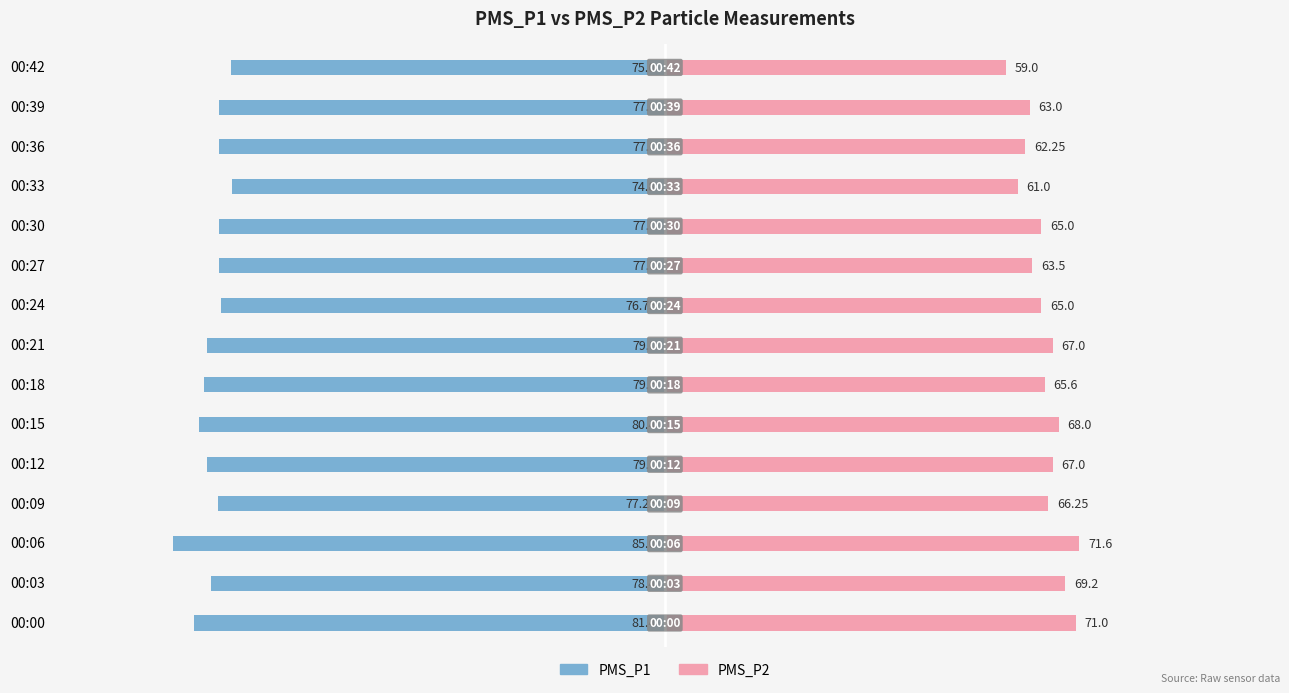

What value does the PMS_P2 series have at 00:42?

59.0